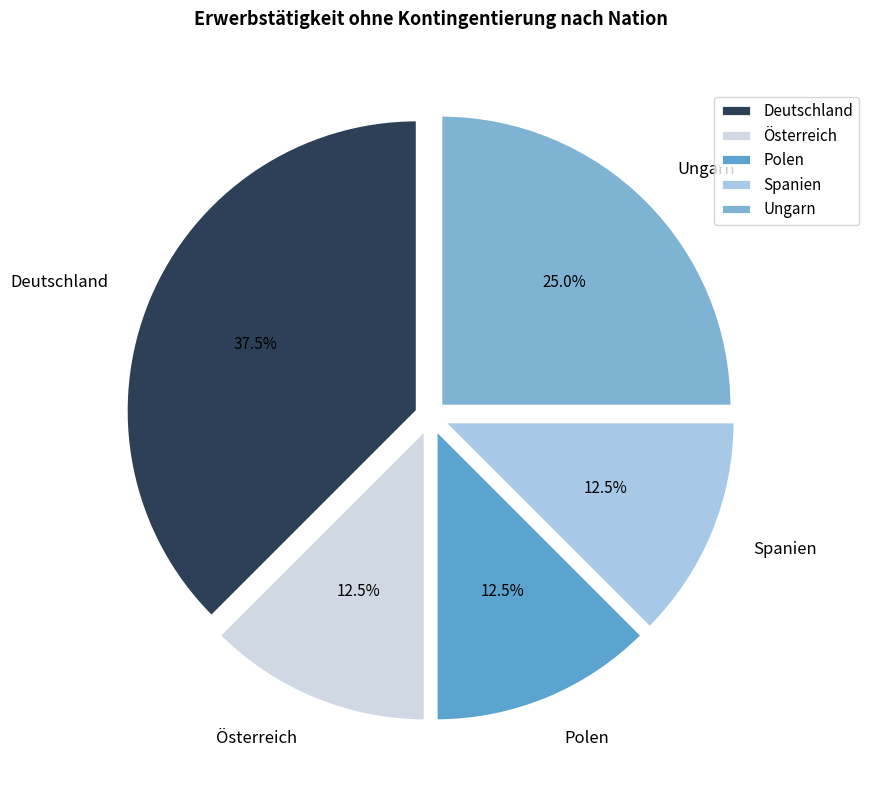

Count the number of slices in the pie.

5